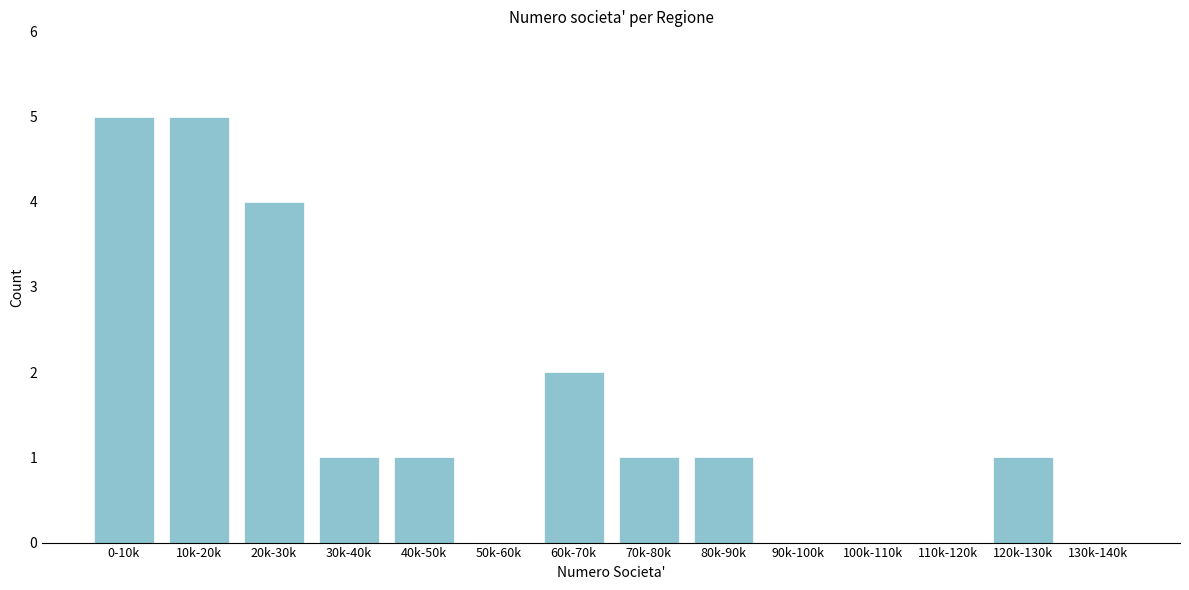

Reading right to left, transcribe all the data shown in this chart.

130k-140k=0	120k-130k=1	110k-120k=0	100k-110k=0	90k-100k=0	80k-90k=1	70k-80k=1	60k-70k=2	50k-60k=0	40k-50k=1	30k-40k=1	20k-30k=4	10k-20k=5	0-10k=5